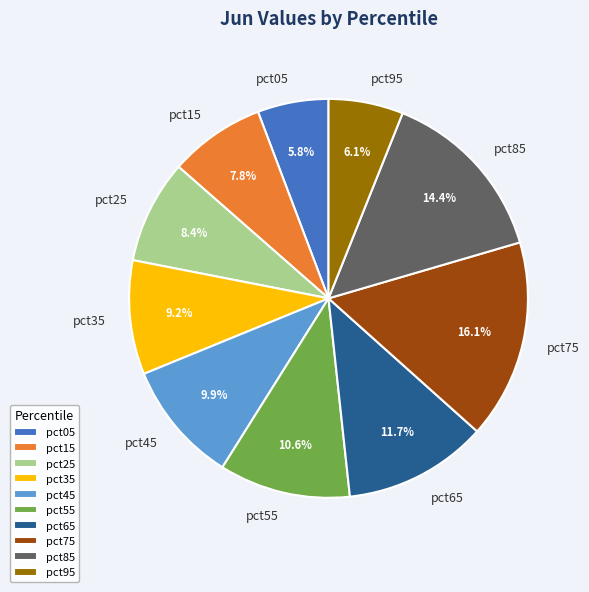

What percentage is the pct15 slice, to the nearest percent?

8%